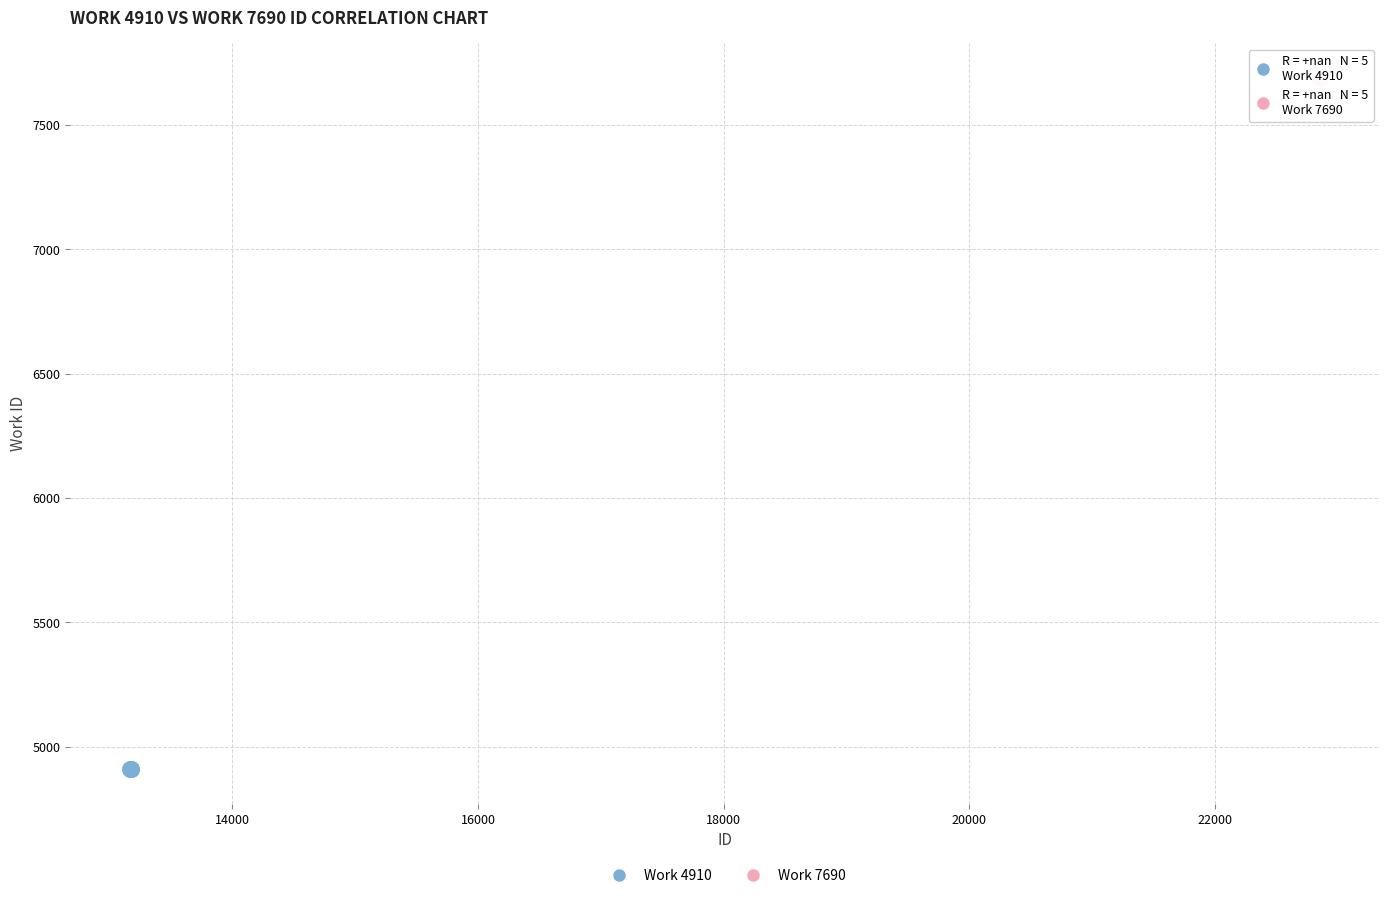

Which series contains the highest Y value?

Work 7690